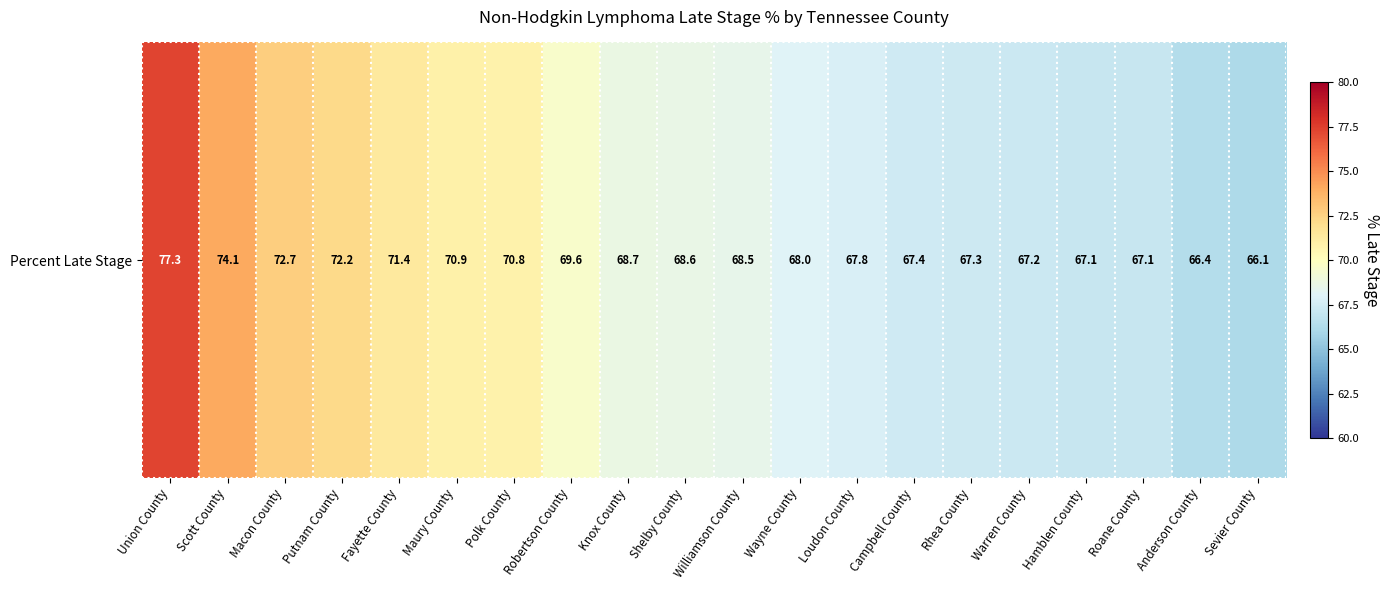

Which has a higher value, Hamblen County or Rhea County?

Rhea County